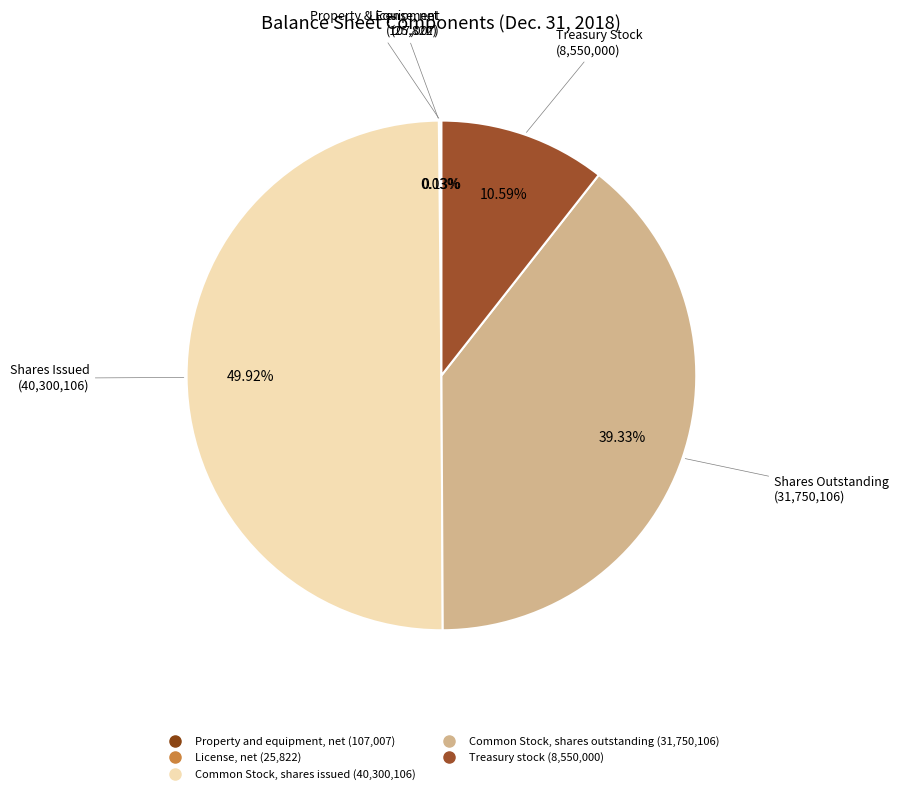

True or false: Common Stock, shares issued accounts for 50% of the total.

True